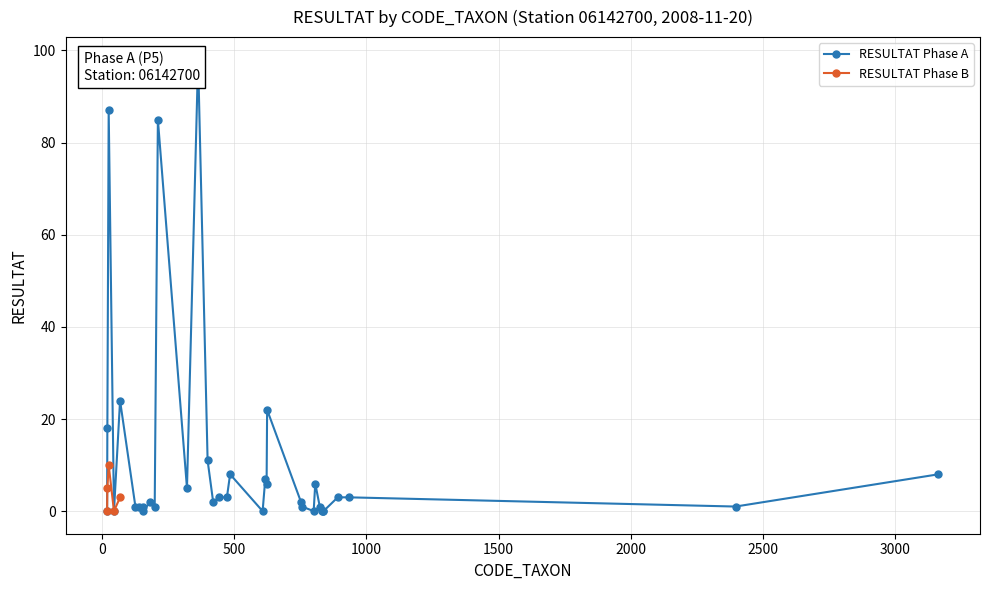

List the labels in order of value, smallest first.

20, 46, 156, 608, 801, 831, 837, 838, 20, 46, 127, 140, 155, 200, 757, 824, 2396, 183, 421, 753, 443, 473, 892, 933, 69, 322, 21, 623, 807, 618, 485, 3163, 26, 400, 21, 625, 69, 212, 26, 364